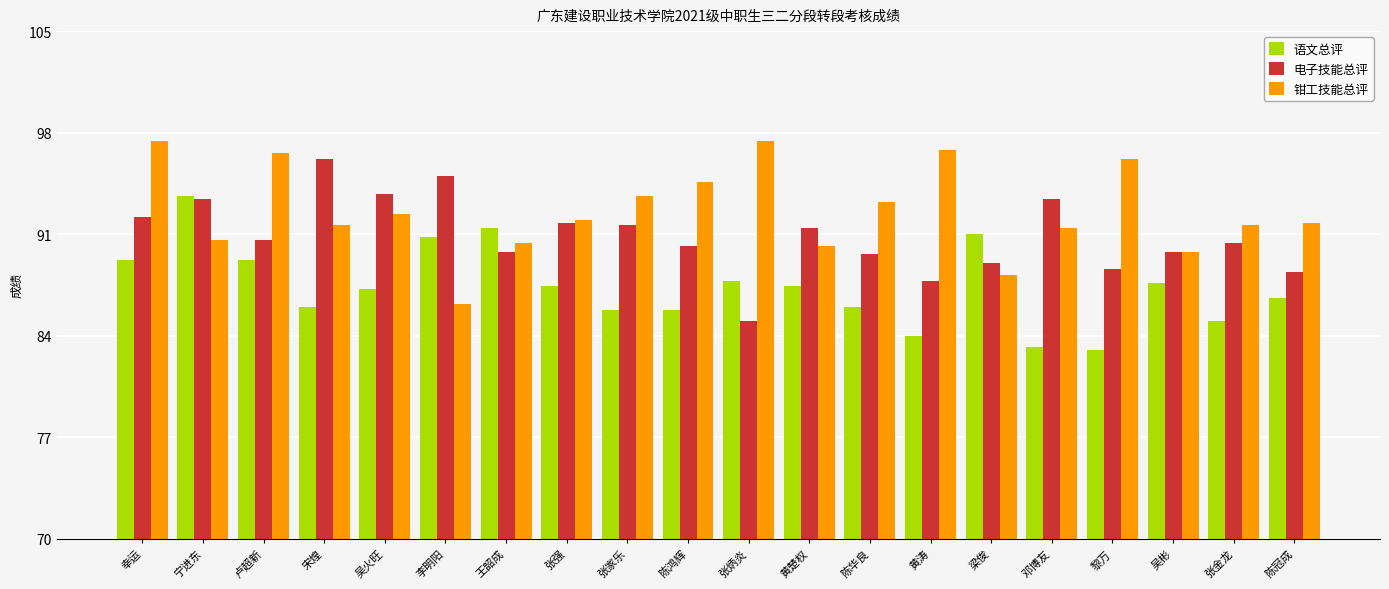

True or false: 语文总评 has a value of 39.3 at 宋煌.

False